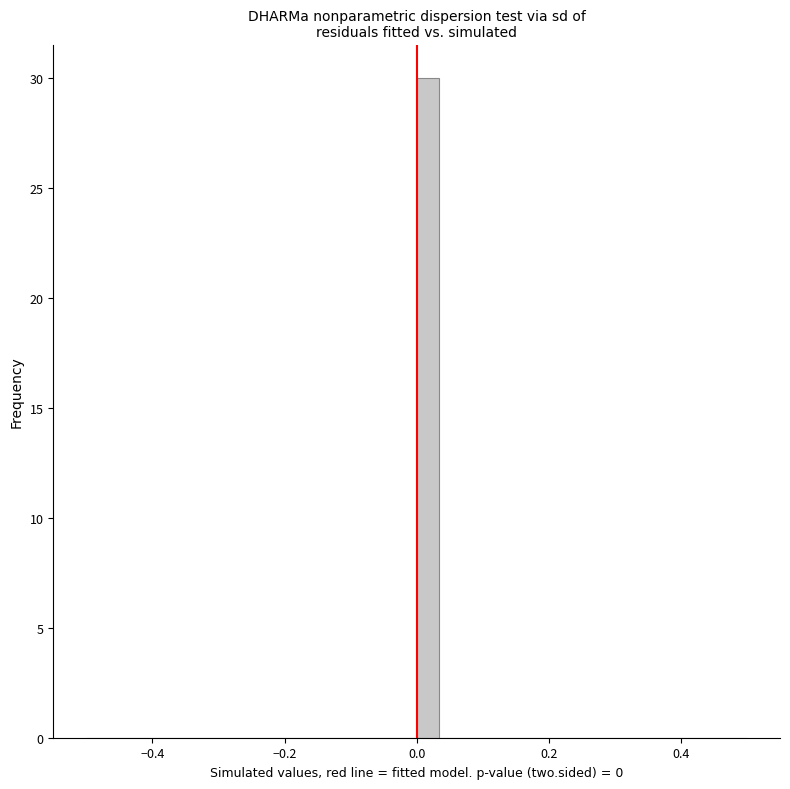

Around what value on the x-axis is the tallest bar? Give the approximate position of its centre, as read against the axis.

0.02